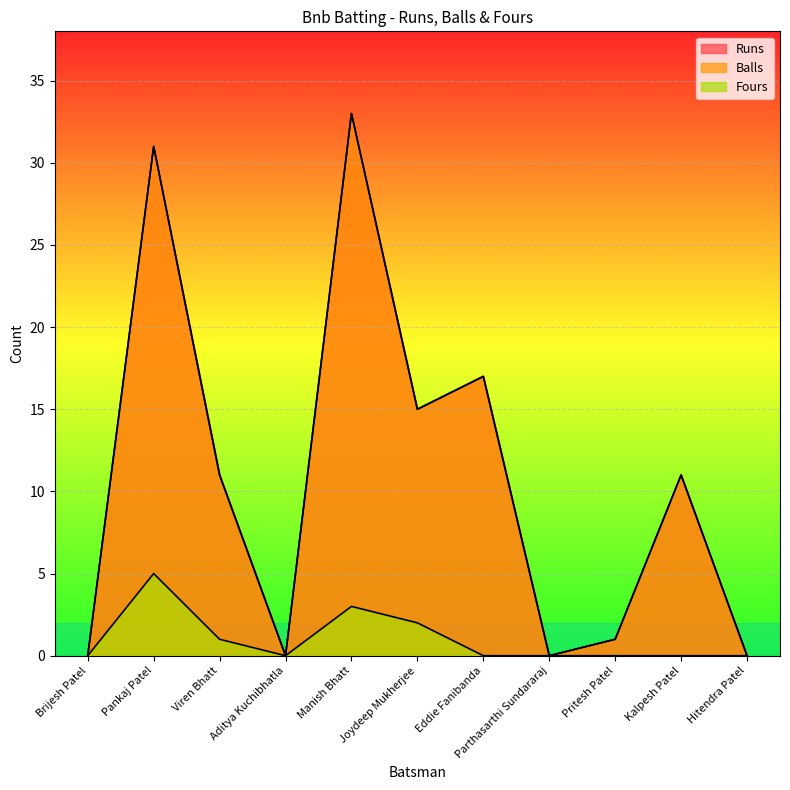

What position from the left is Pankaj Patel?

2